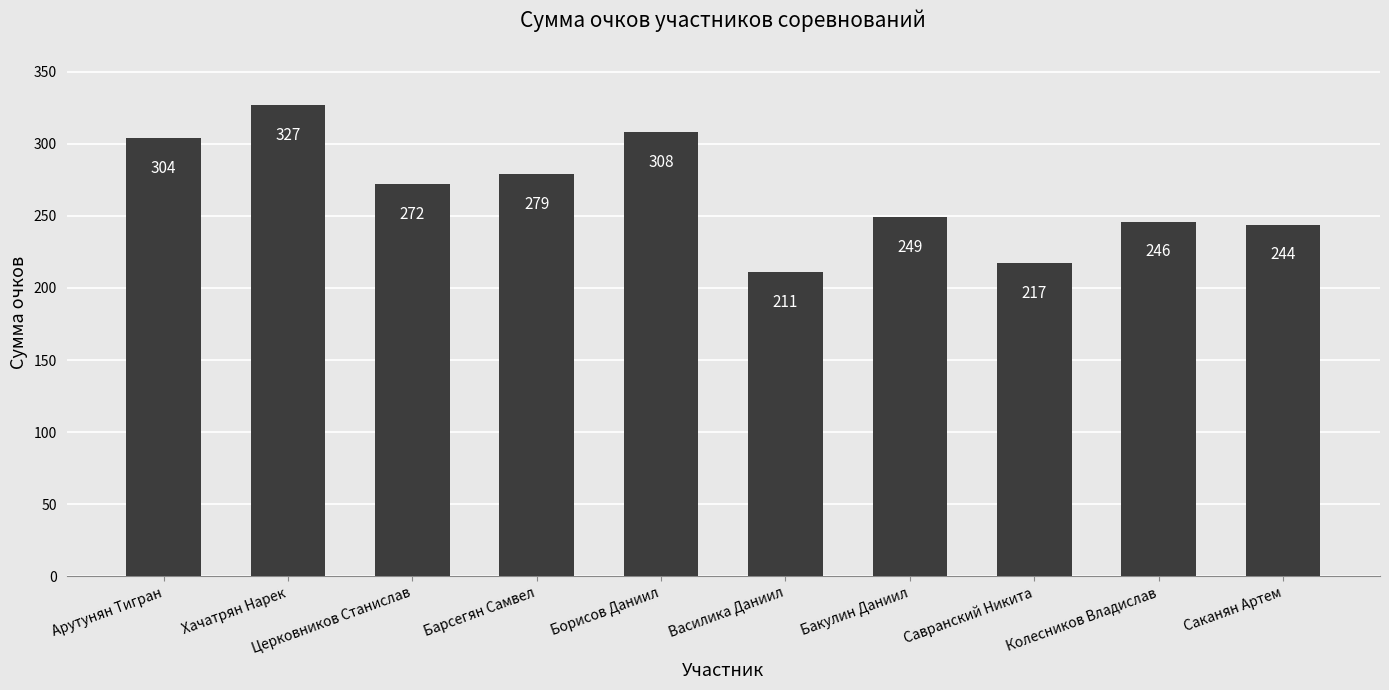

Between Василика Даниил and Арутунян Тигран, which is larger?

Арутунян Тигран